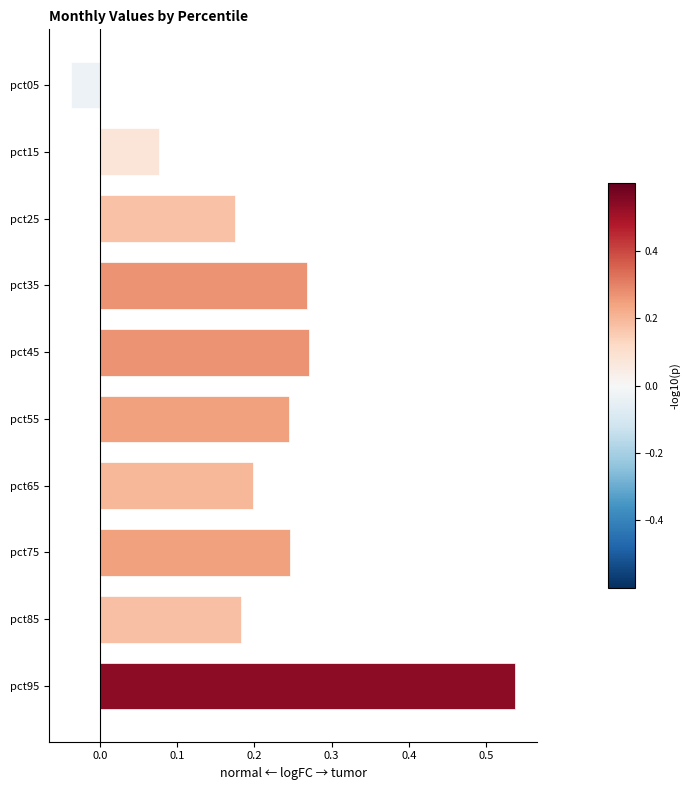

Is it true that the value at pct65 is 0.2?

True